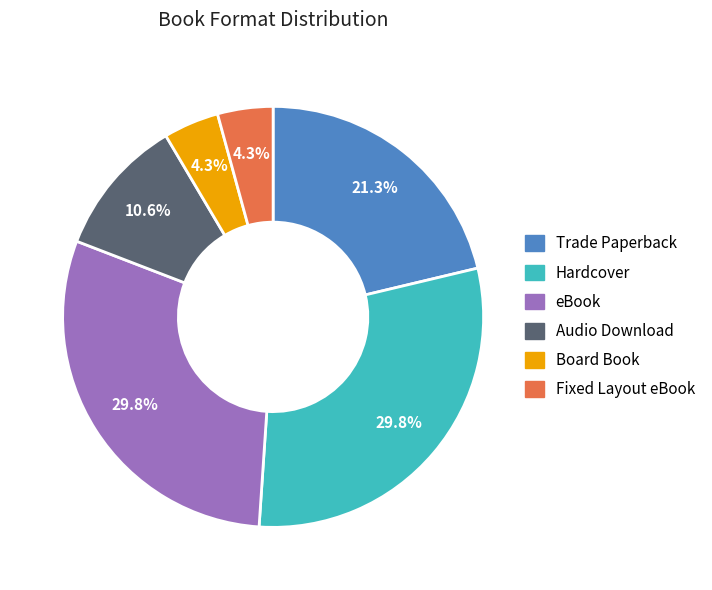

Count the number of slices in the pie.

6